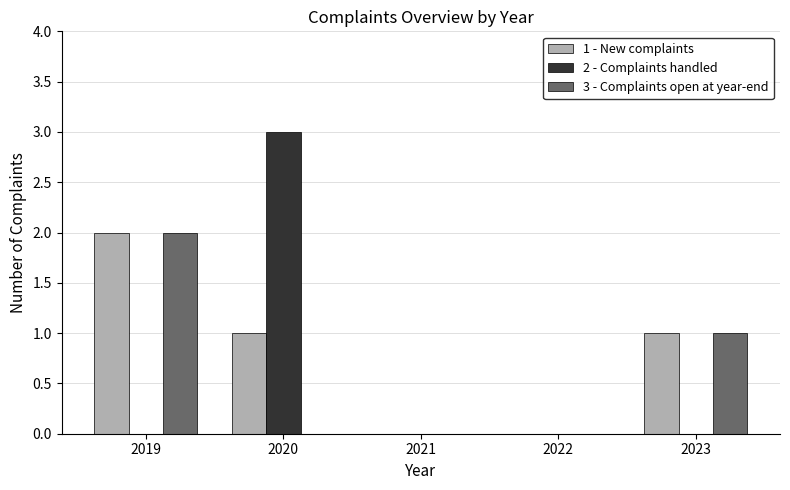

Which series has the largest total across all categories?

1 - New complaints